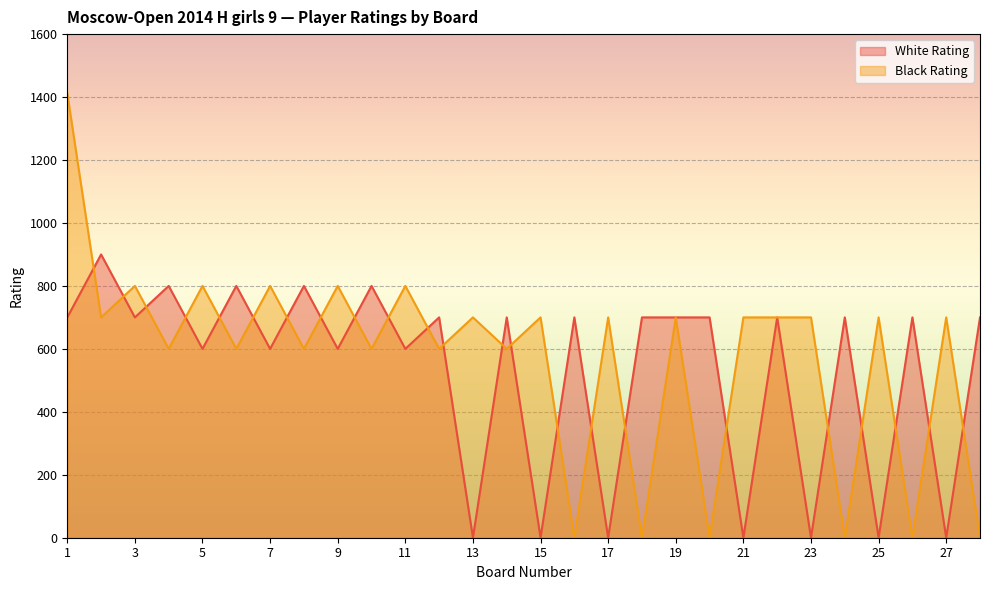

Which category has the highest value in the Black Rating series?

1